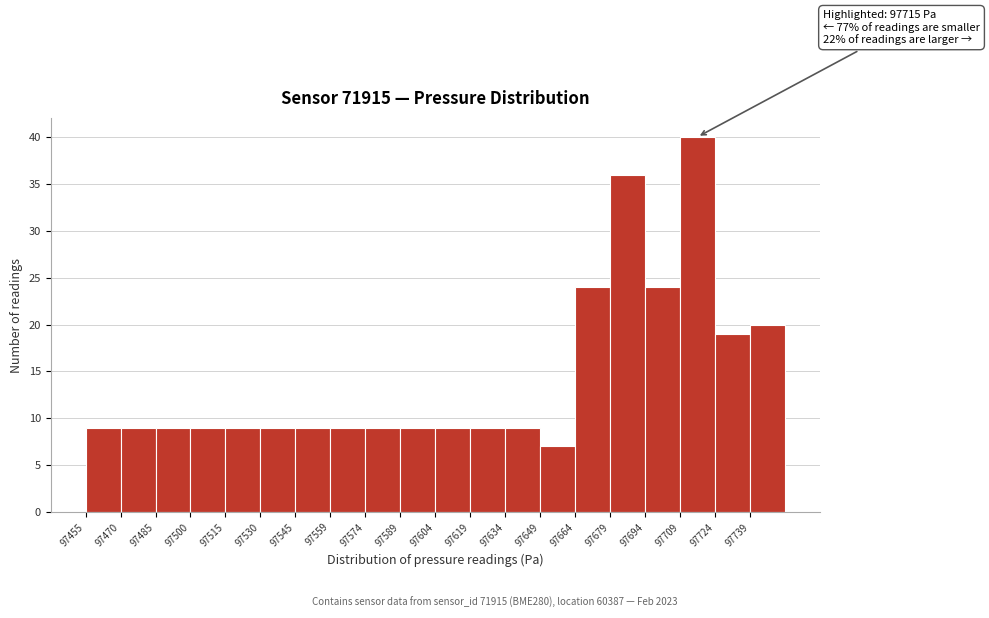

Which range on the x-axis has the tallest bar?

97708 to 97724